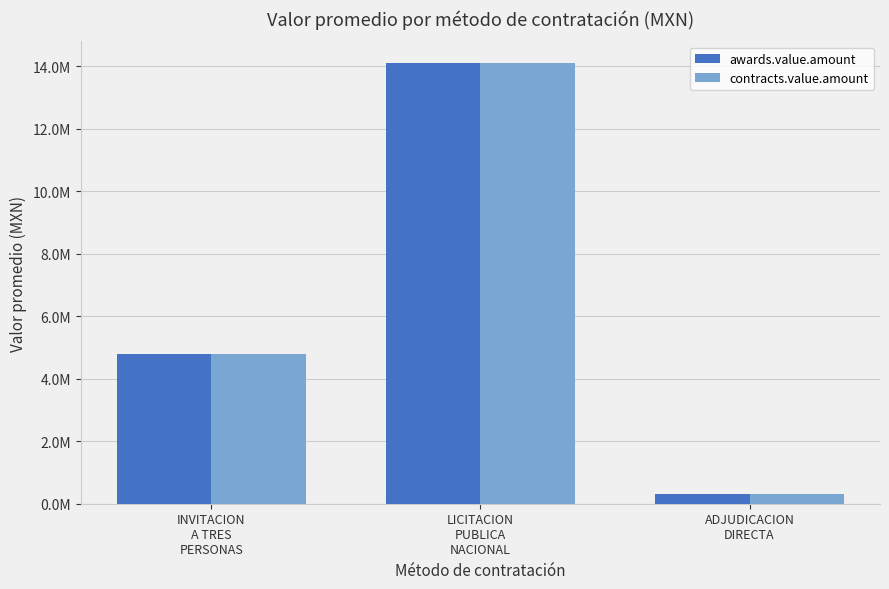

List the series in order of their peak value, lowest first.

awards.value.amount, contracts.value.amount